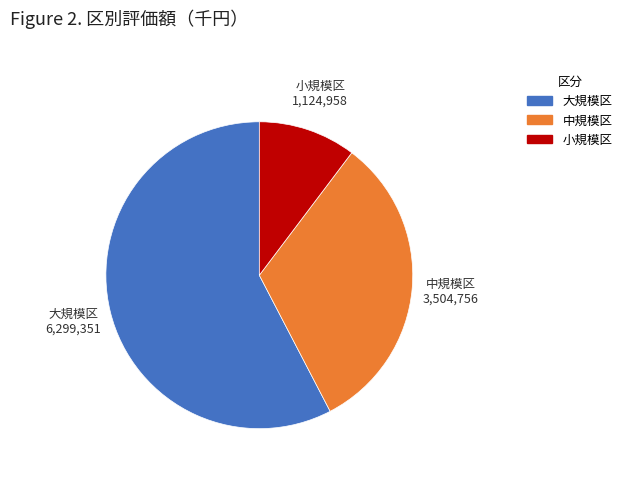

Is there any slice that represents more than half of the pie?

Yes